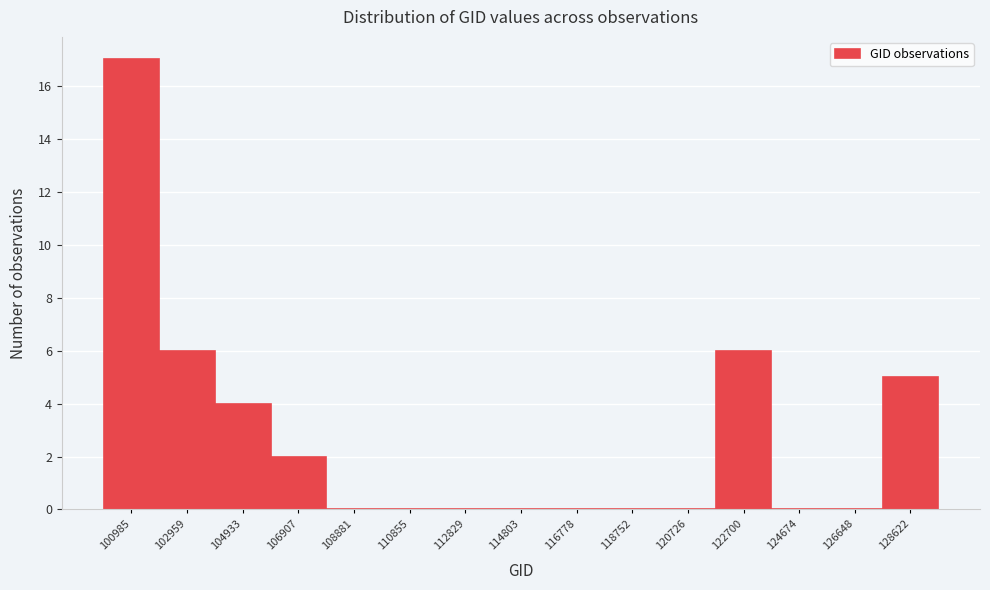

Reading left to right, transcribe all the data shown in this chart.

100985=17	102959=6	104933=4	106907=2	108881=0	110855=0	112829=0	114803=0	116778=0	118752=0	120726=0	122700=6	124674=0	126648=0	128622=5